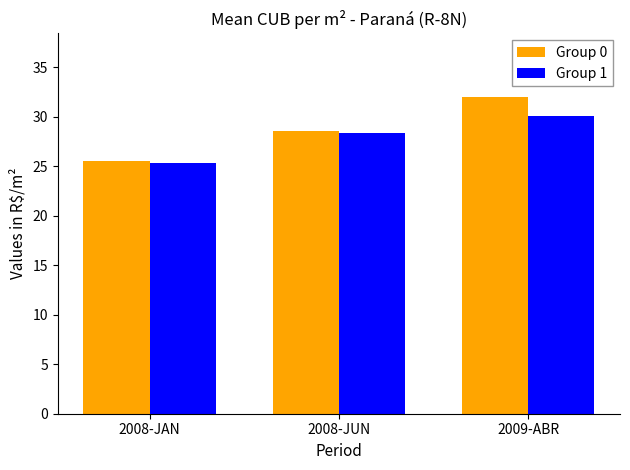

What is the minimum value shown in the chart?

25.3